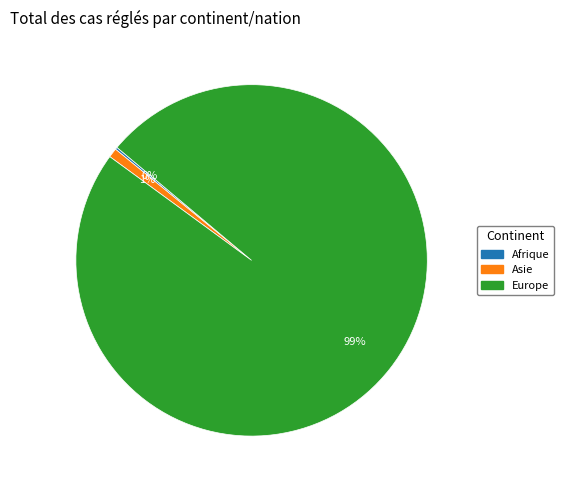

To the nearest percent, what is the average slice percentage?

33%